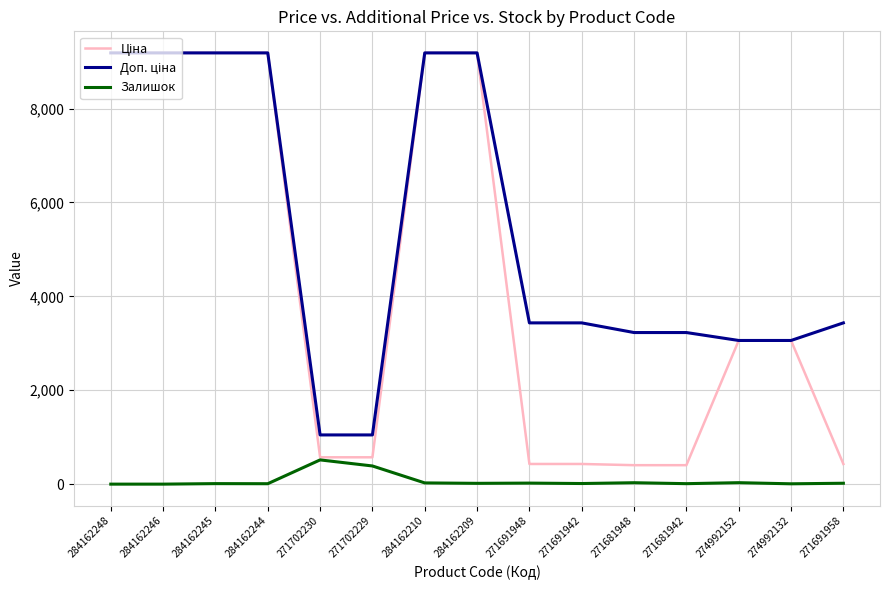

Is it true that Залишок equals 7.0 at 274992132?

True